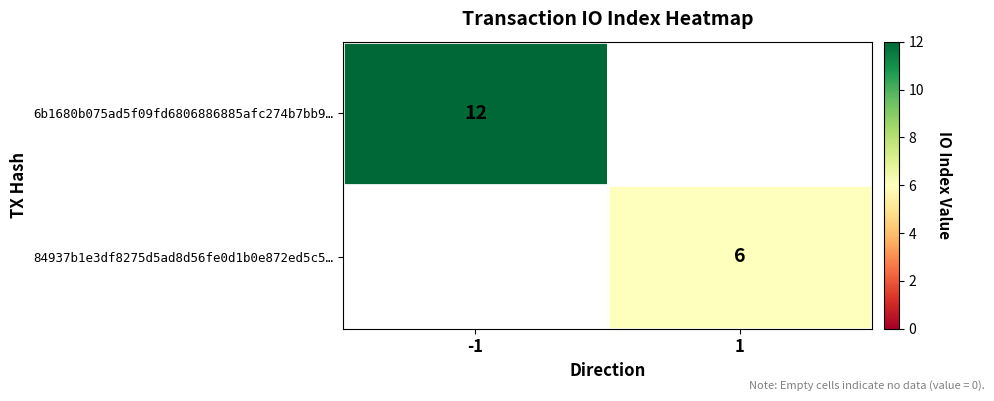

True or false: 84937b1e3df8275d5ad8d56fe0d1b0e872ed5c5… has a value of 2 at 1.

False